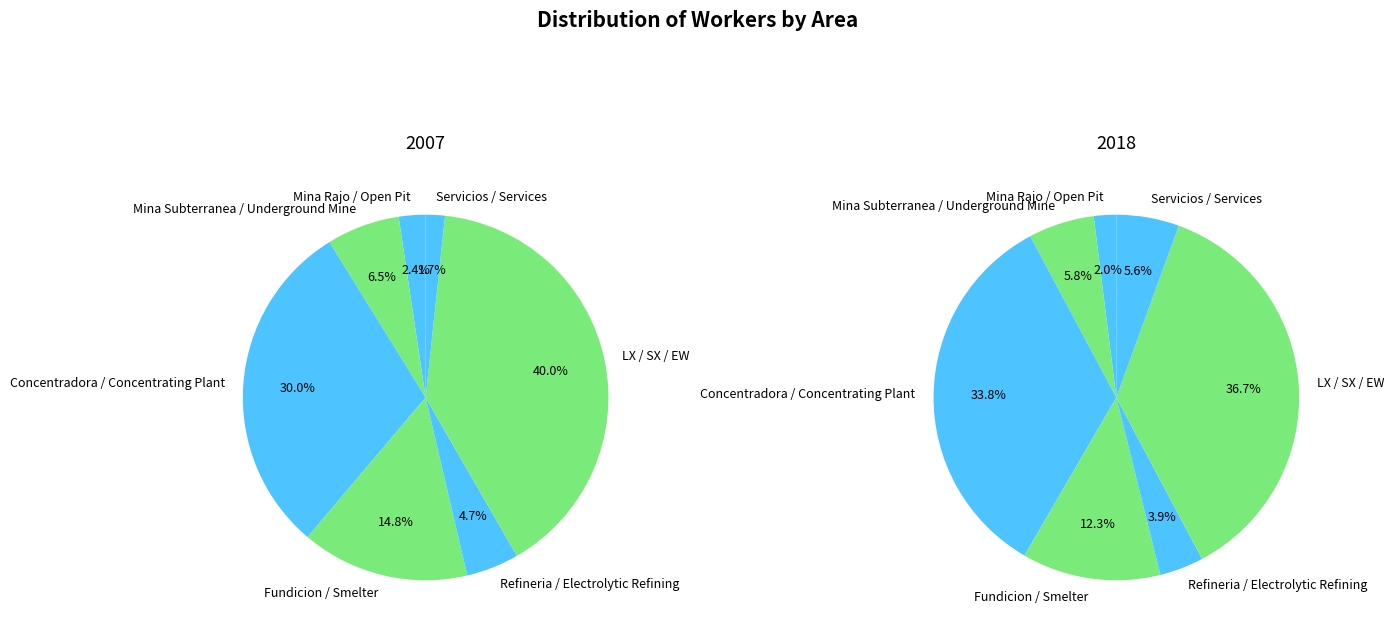

The values_2018 slice represents 1% of the pie. True or false?

False